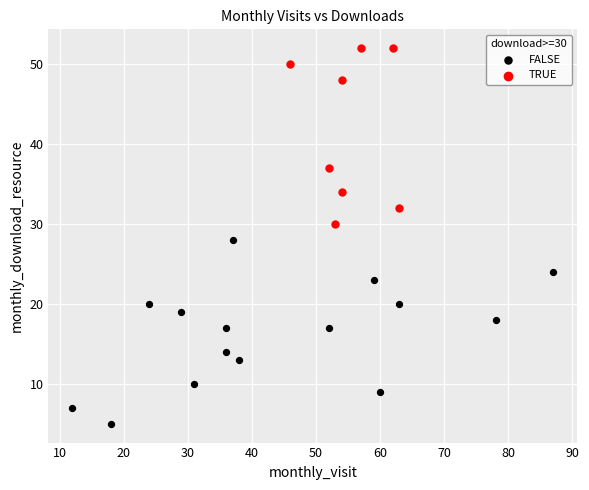

Which series reaches the maximum Y coordinate?

TRUE